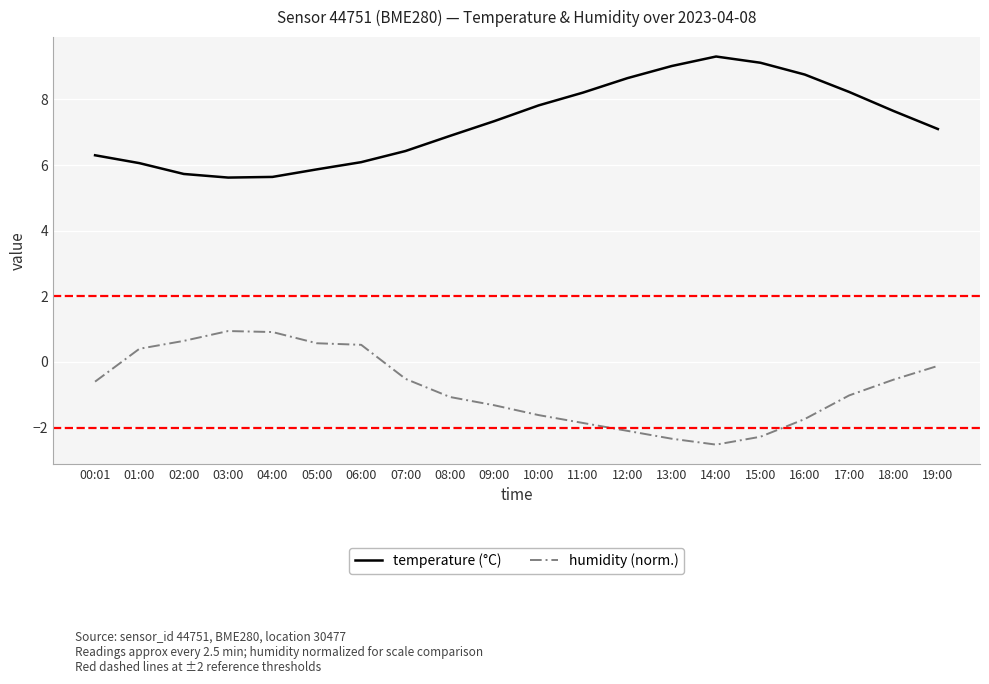

Which series has the largest total across all categories?

temperature (°C)